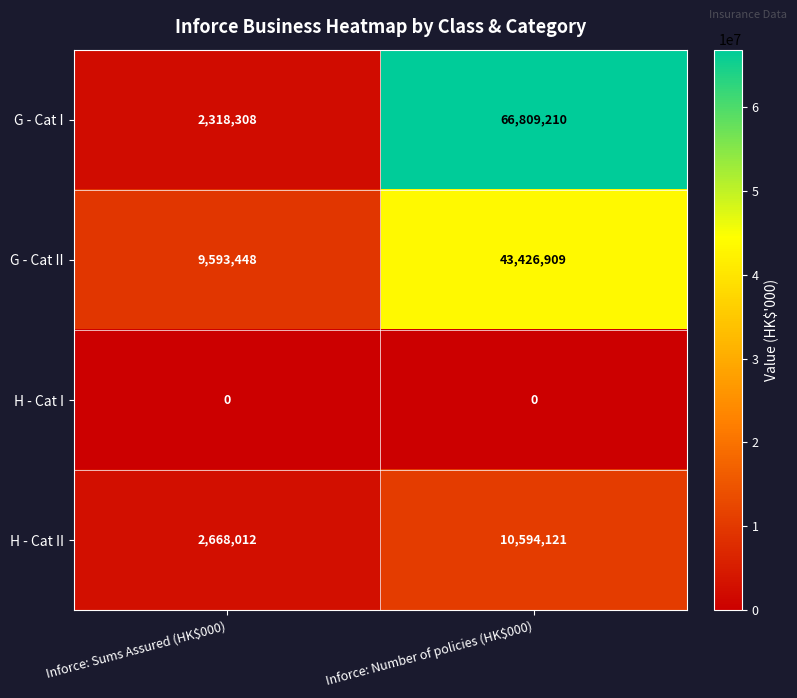

How many data points does each series have?

2